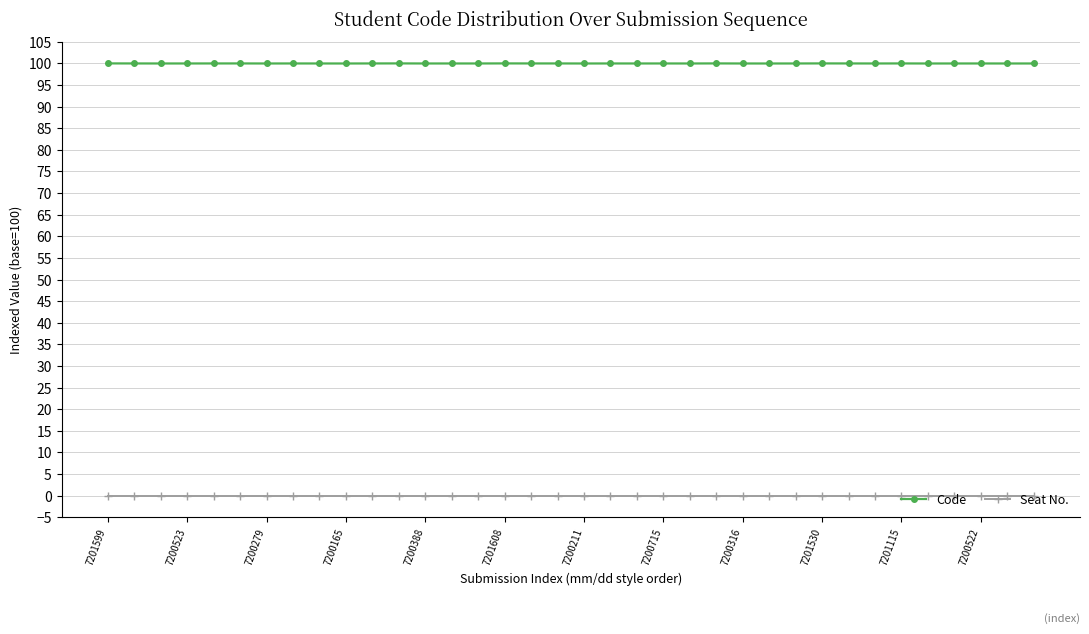

At how many categories does at least one series exceed 31?

36